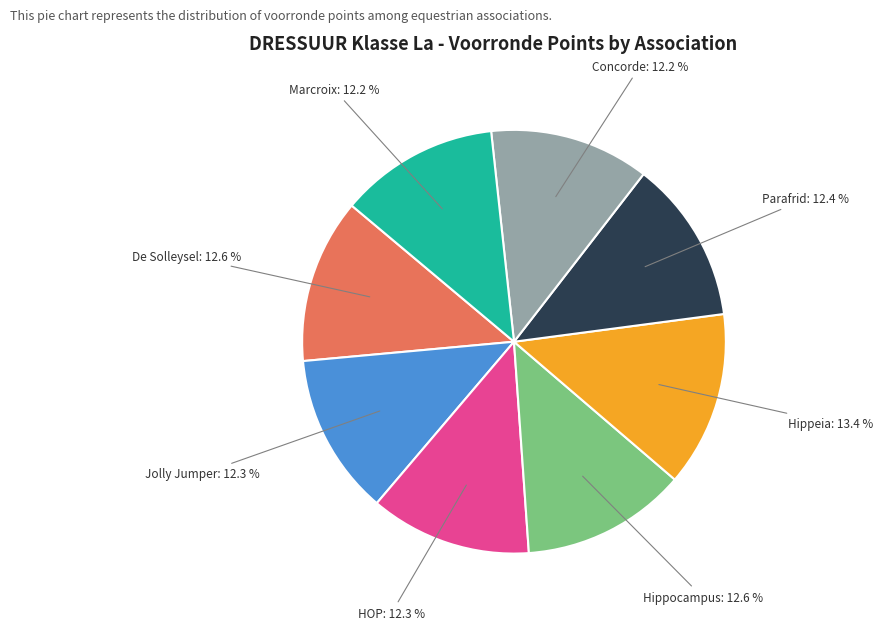

Does any single category account for the majority?

No